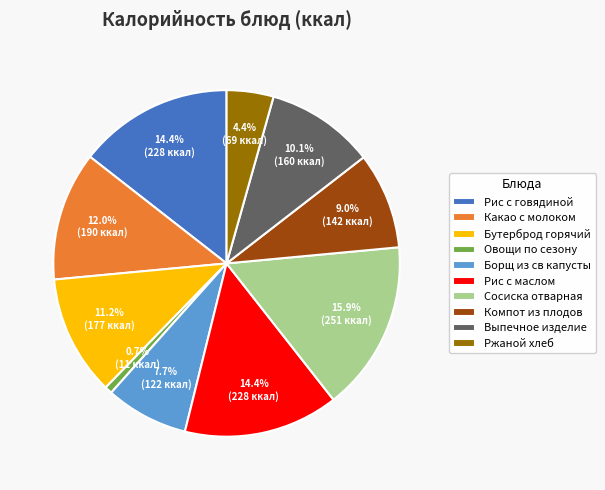

What is the total percentage of Выпечное изделие and Ржаной хлеб?

14.5%